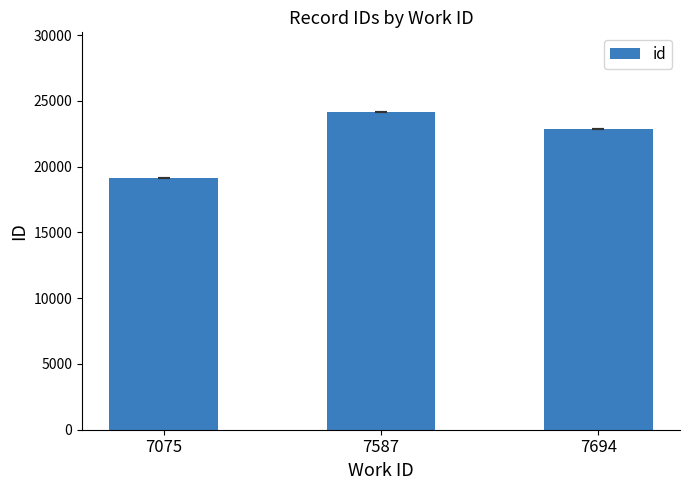

Reading right to left, what are all the values shown in this chart?

7694=22879.0	7587=24165.7	7075=19113.0